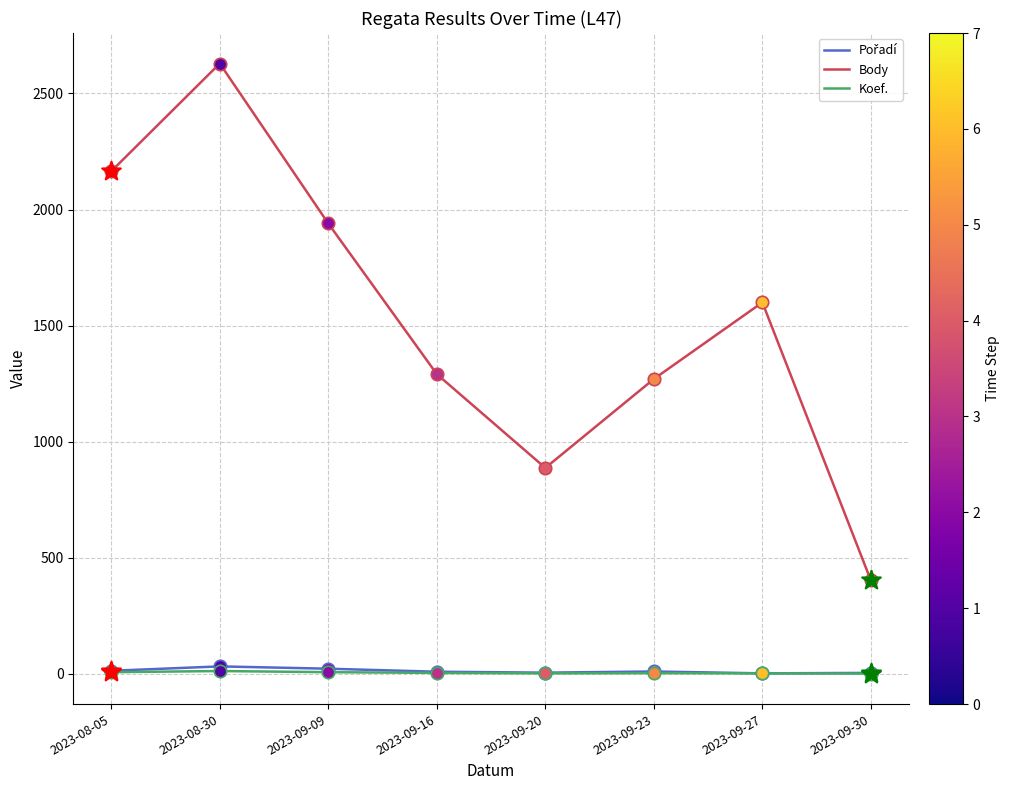

What is the total value across all series at 2023-08-30?

2673